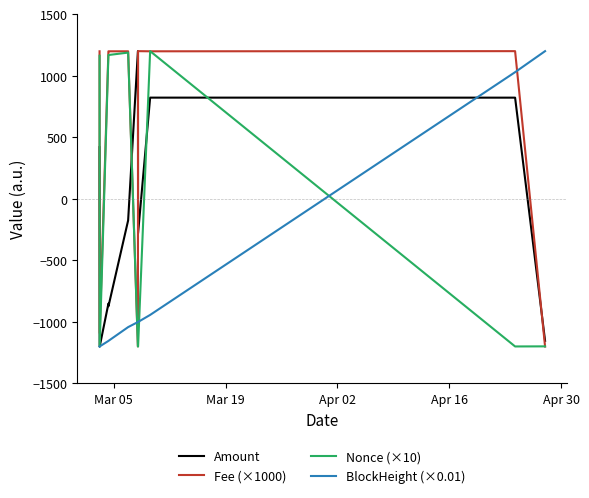

What is the minimum value shown in the chart?

-1200.0